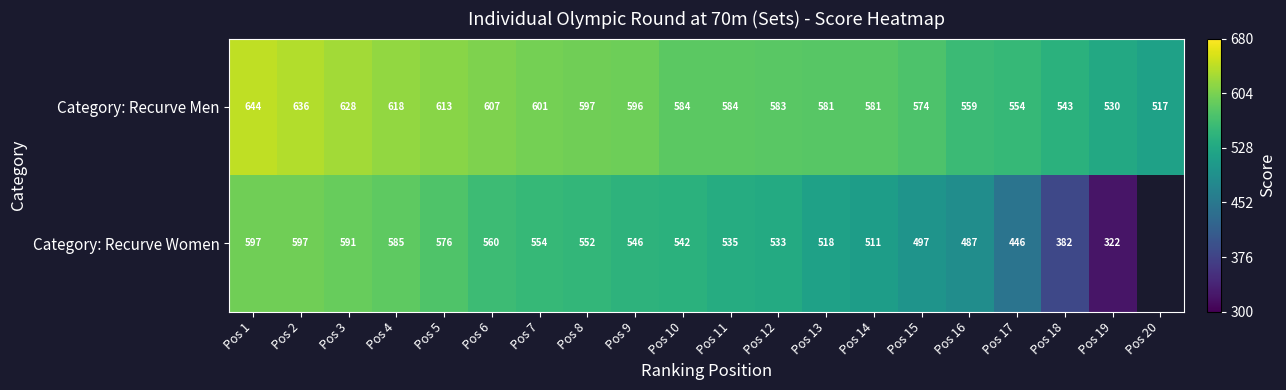

What is the difference between the highest and lowest values at Pos 18?

161